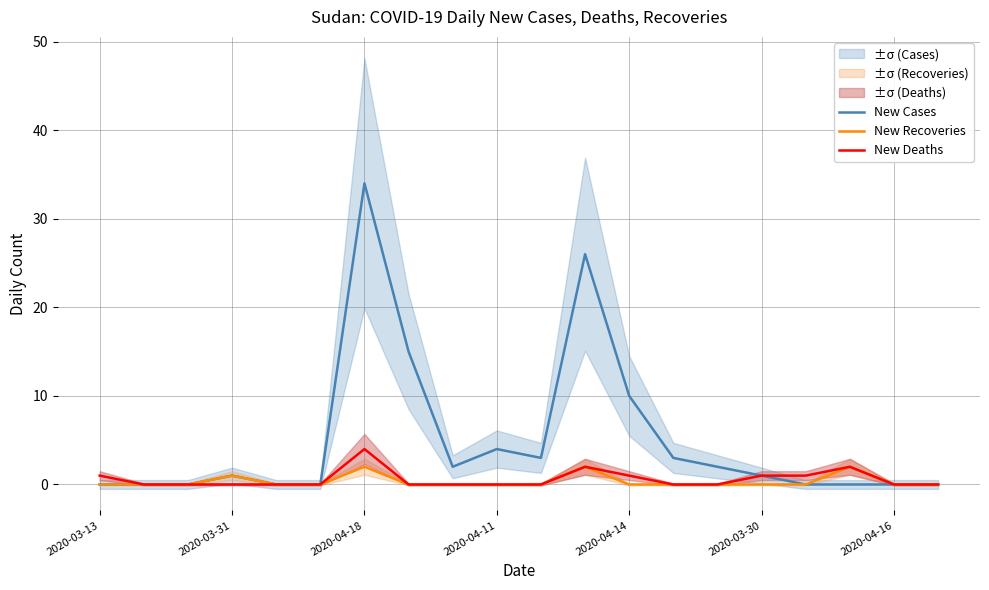

Is it true that New Deaths equals 0 at 2020-03-31?

True